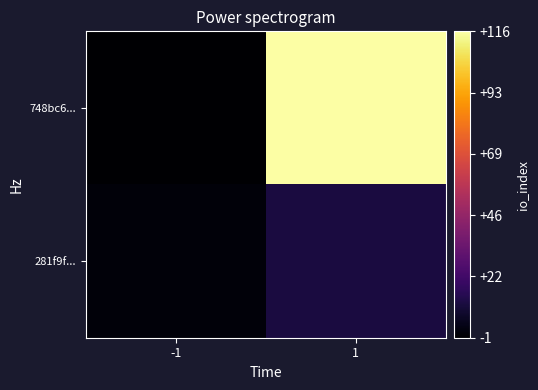

Which series has the largest total across all categories?

748bc6...